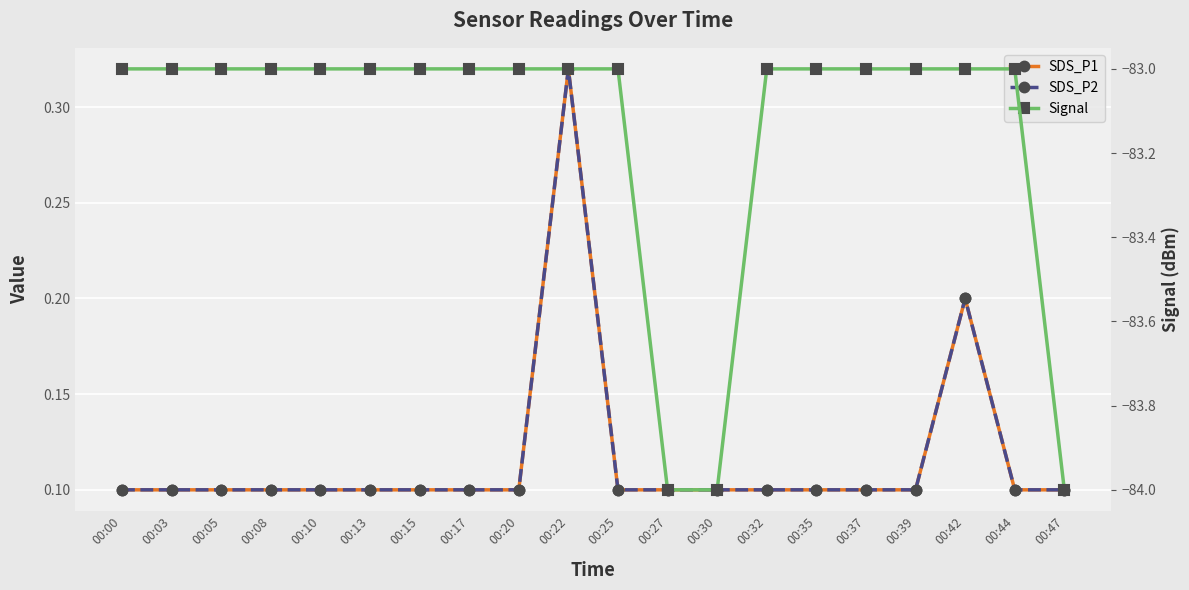

Count the SDS_P1 values in the range 0 to 1.

20